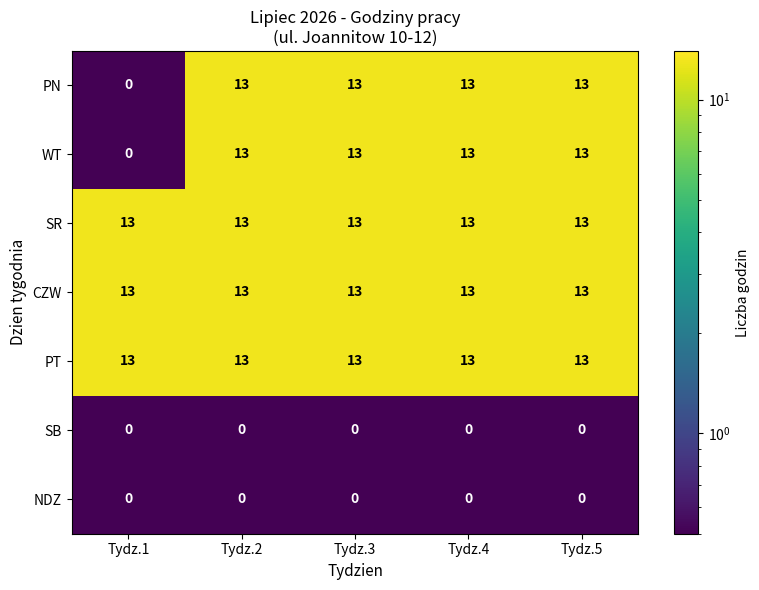

What is the spread (max minus min) of values at Tydz.4?

13